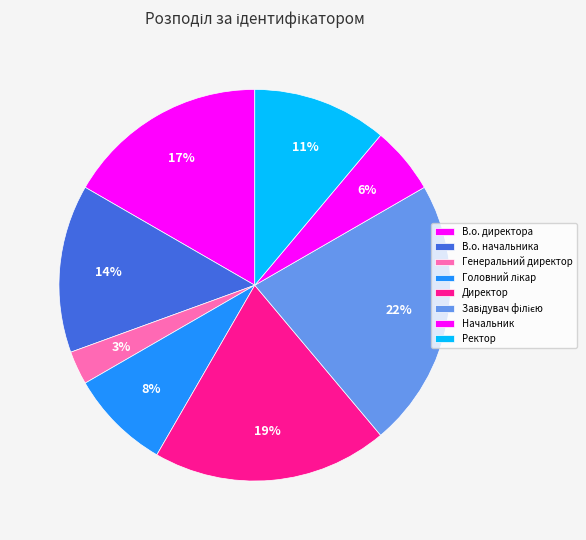

To the nearest percent, what is the average slice percentage?

12%